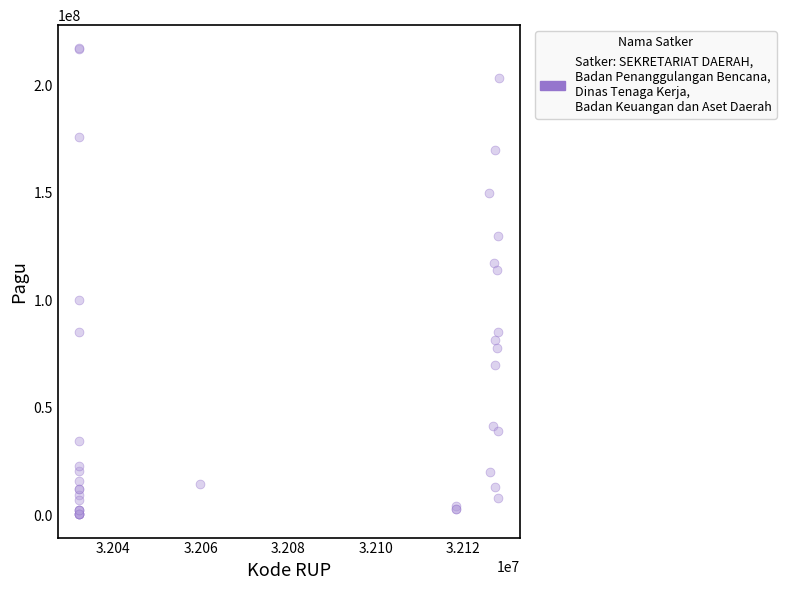

What Y value in the scatter plot is closest to 108830000?

114296000